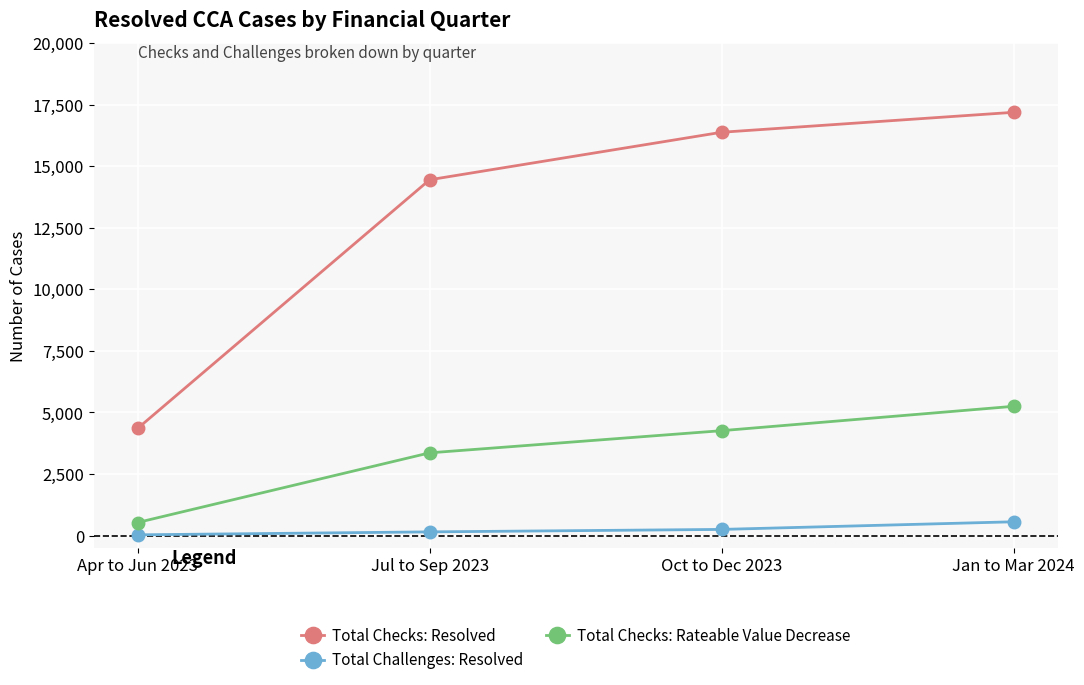

Count the Total Challenges: Resolved values in the range 150 to 560.

3